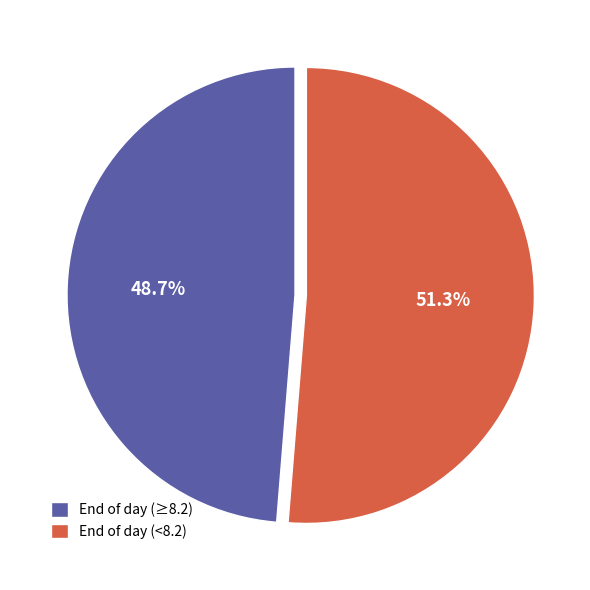

How many slices are in this pie chart?

2